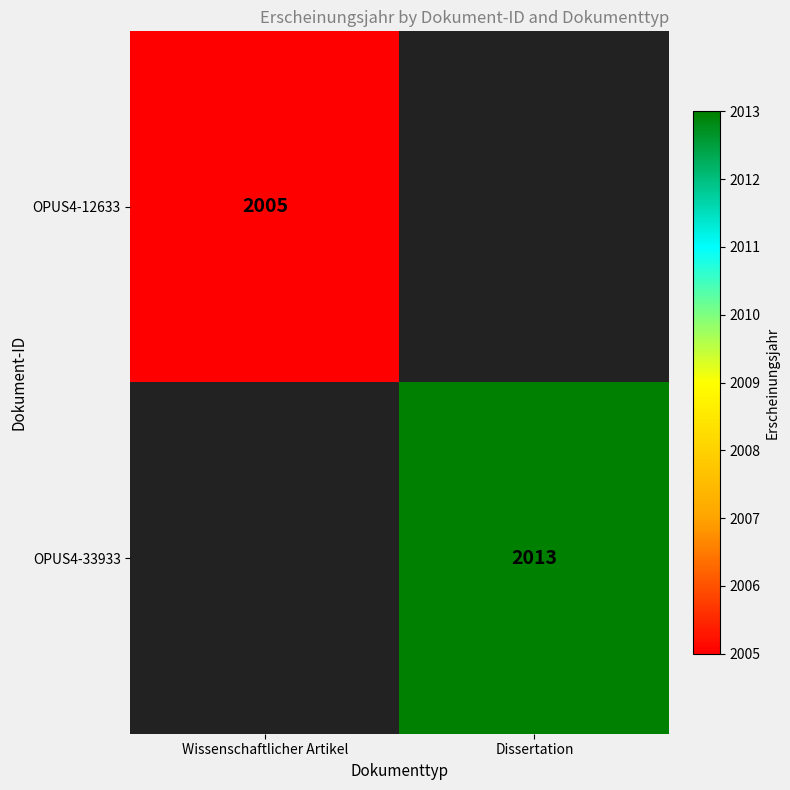

Is the value of OPUS4-33933 at Dissertation greater than the value of OPUS4-12633 at Wissenschaftlicher Artikel?

Yes